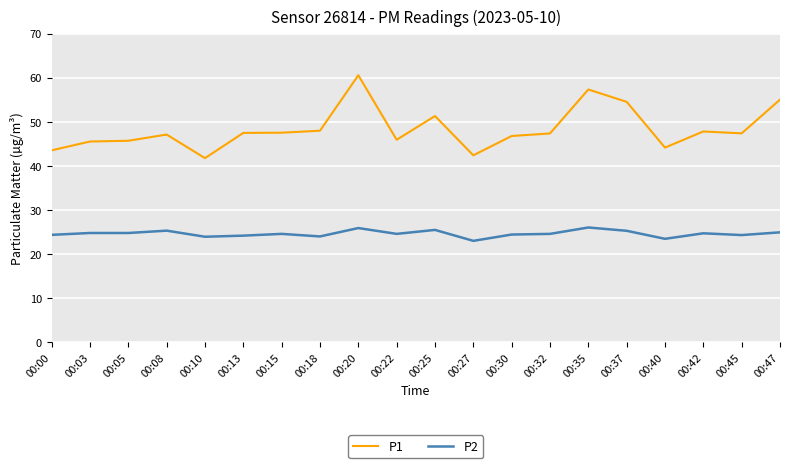

True or false: P2 and P1 intersect in this chart.

False